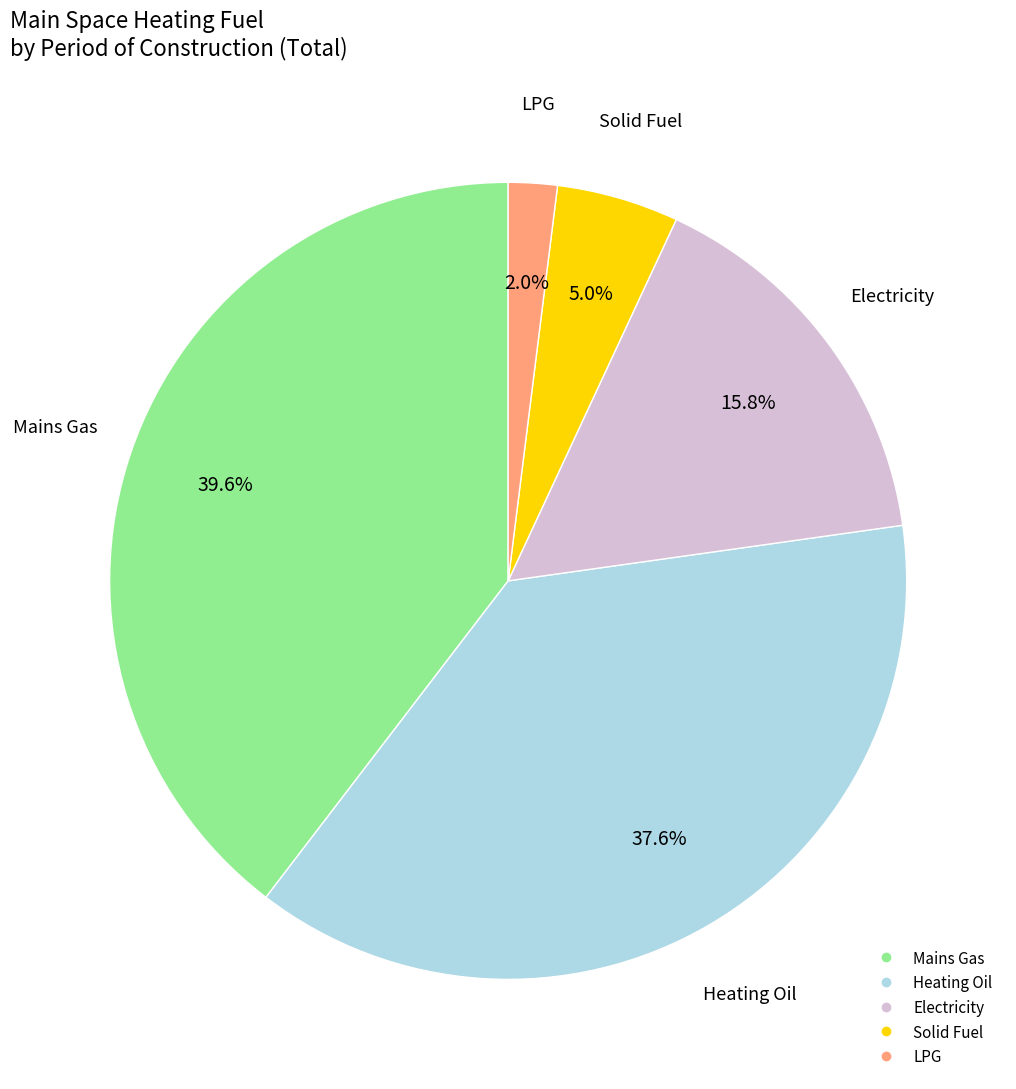

Is it true that LPG is 16% of the pie?

False